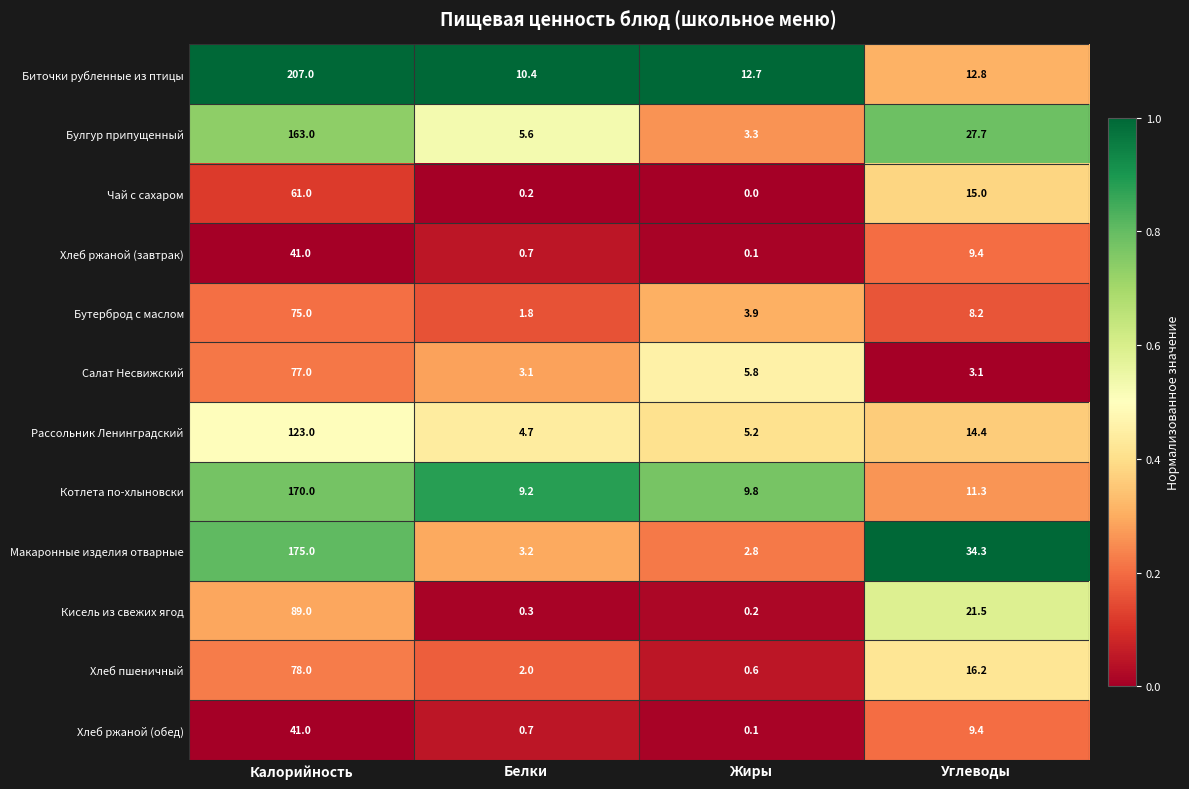

The Котлета по-хлыновски series shows 9.2 at Белки. True or false?

True